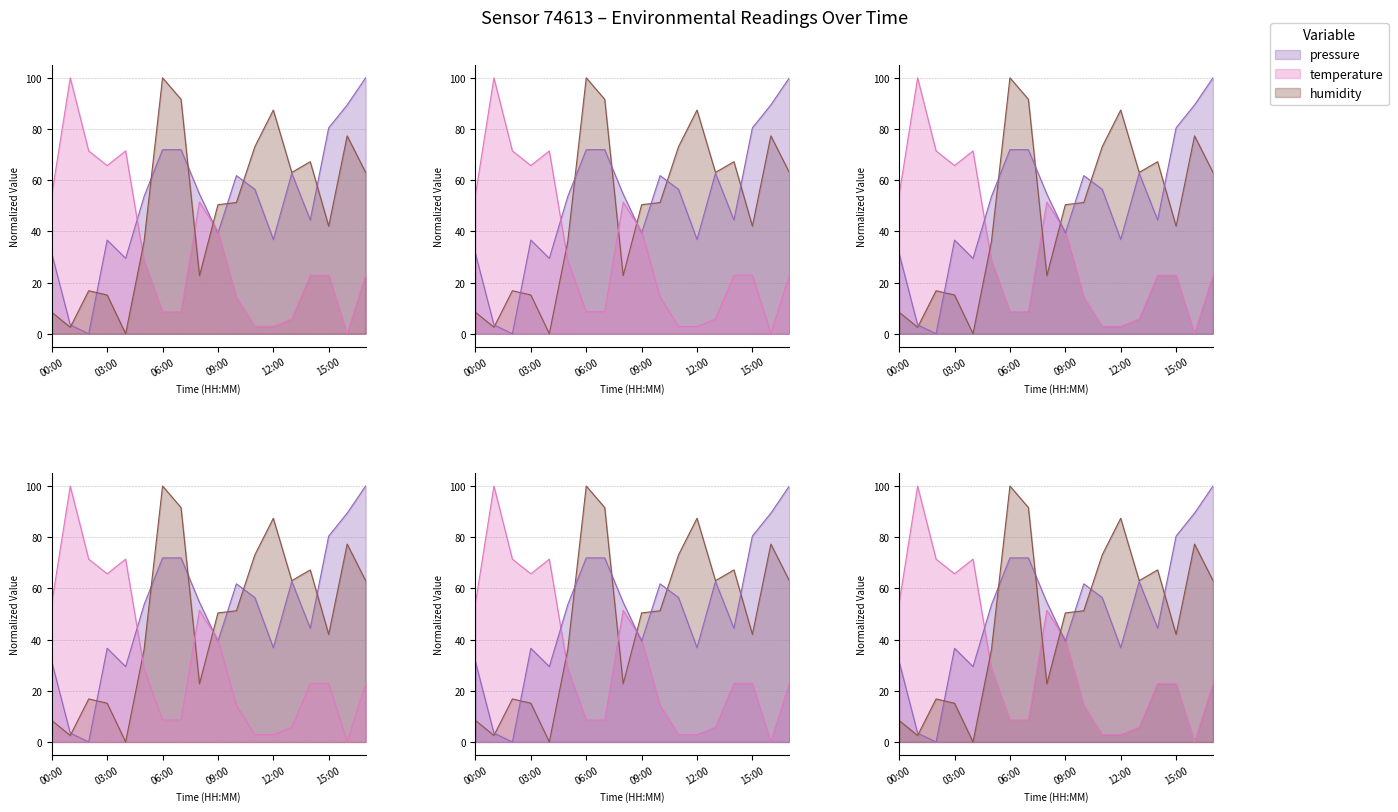

How many times do humidity and temperature cross each other?

3